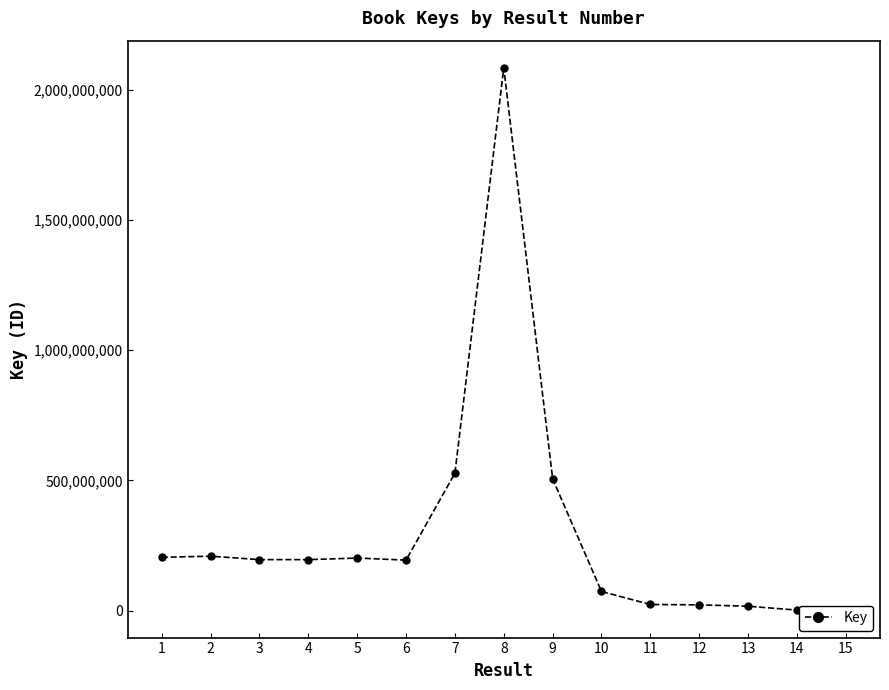

At which category does the data reach its first local valley?

4